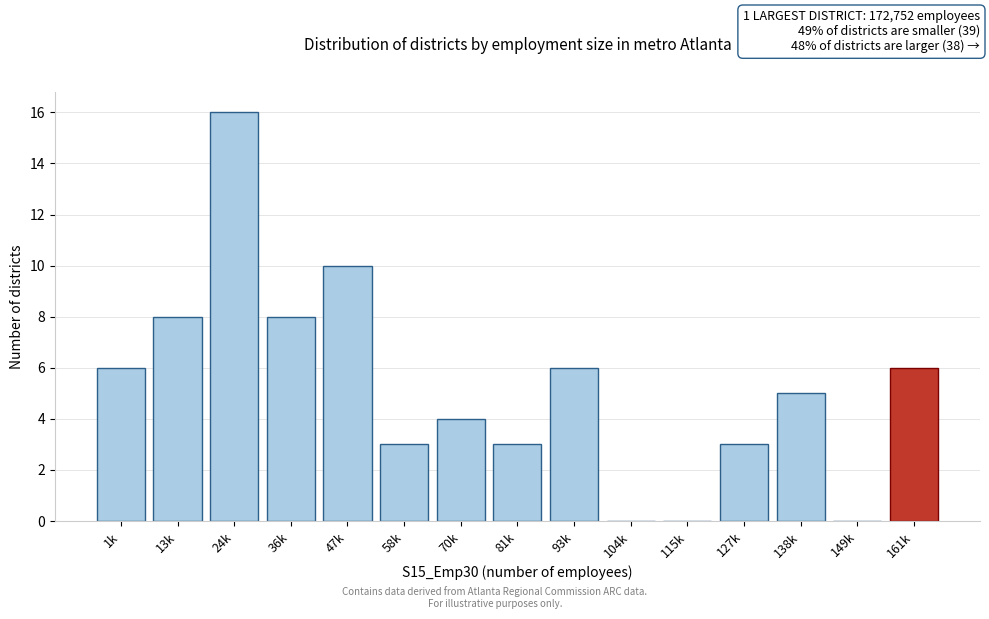

Reading left to right, extract all data points from this chart.

1k=6	13k=8	24k=16	36k=8	47k=10	58k=3	70k=4	81k=3	93k=6	104k=0	115k=0	127k=3	138k=5	149k=0	161k=6